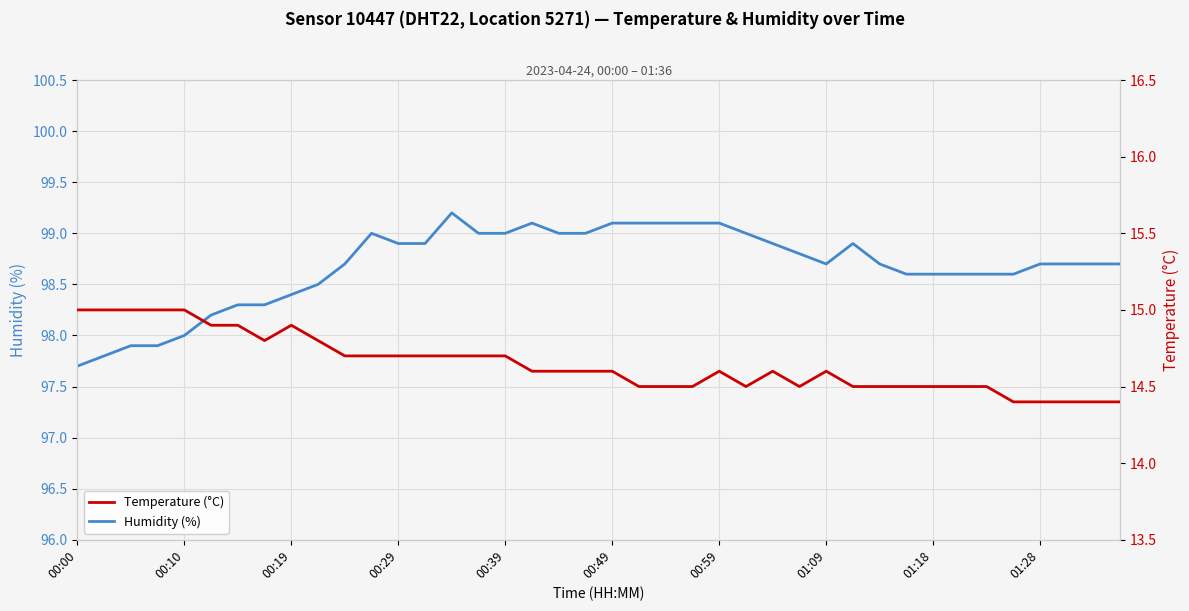

True or false: Humidity (%) and Temperature (°C) intersect in this chart.

False